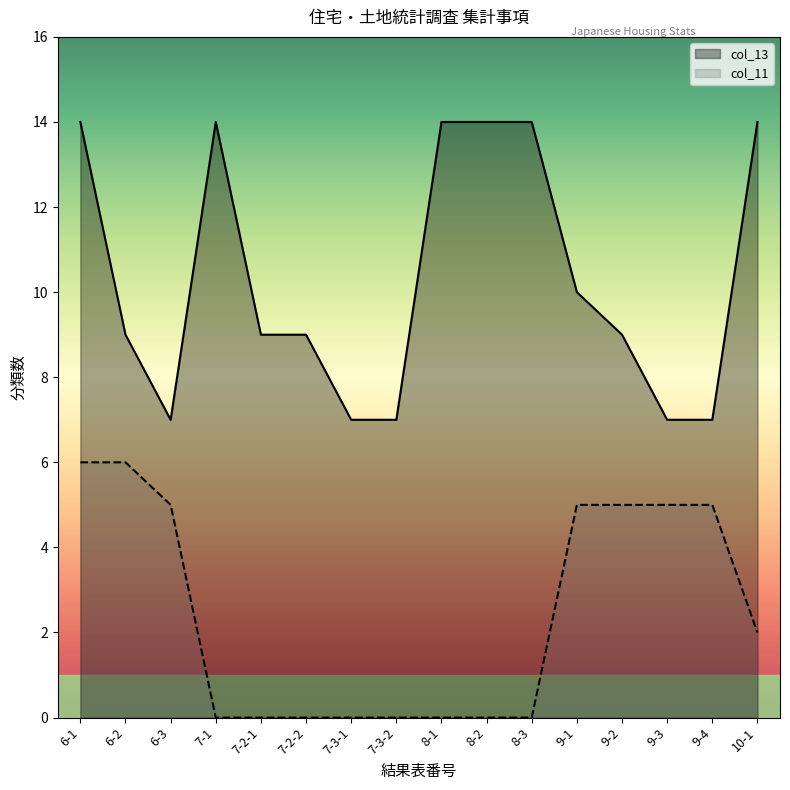

How many data points in col_11 are less than 2?

8